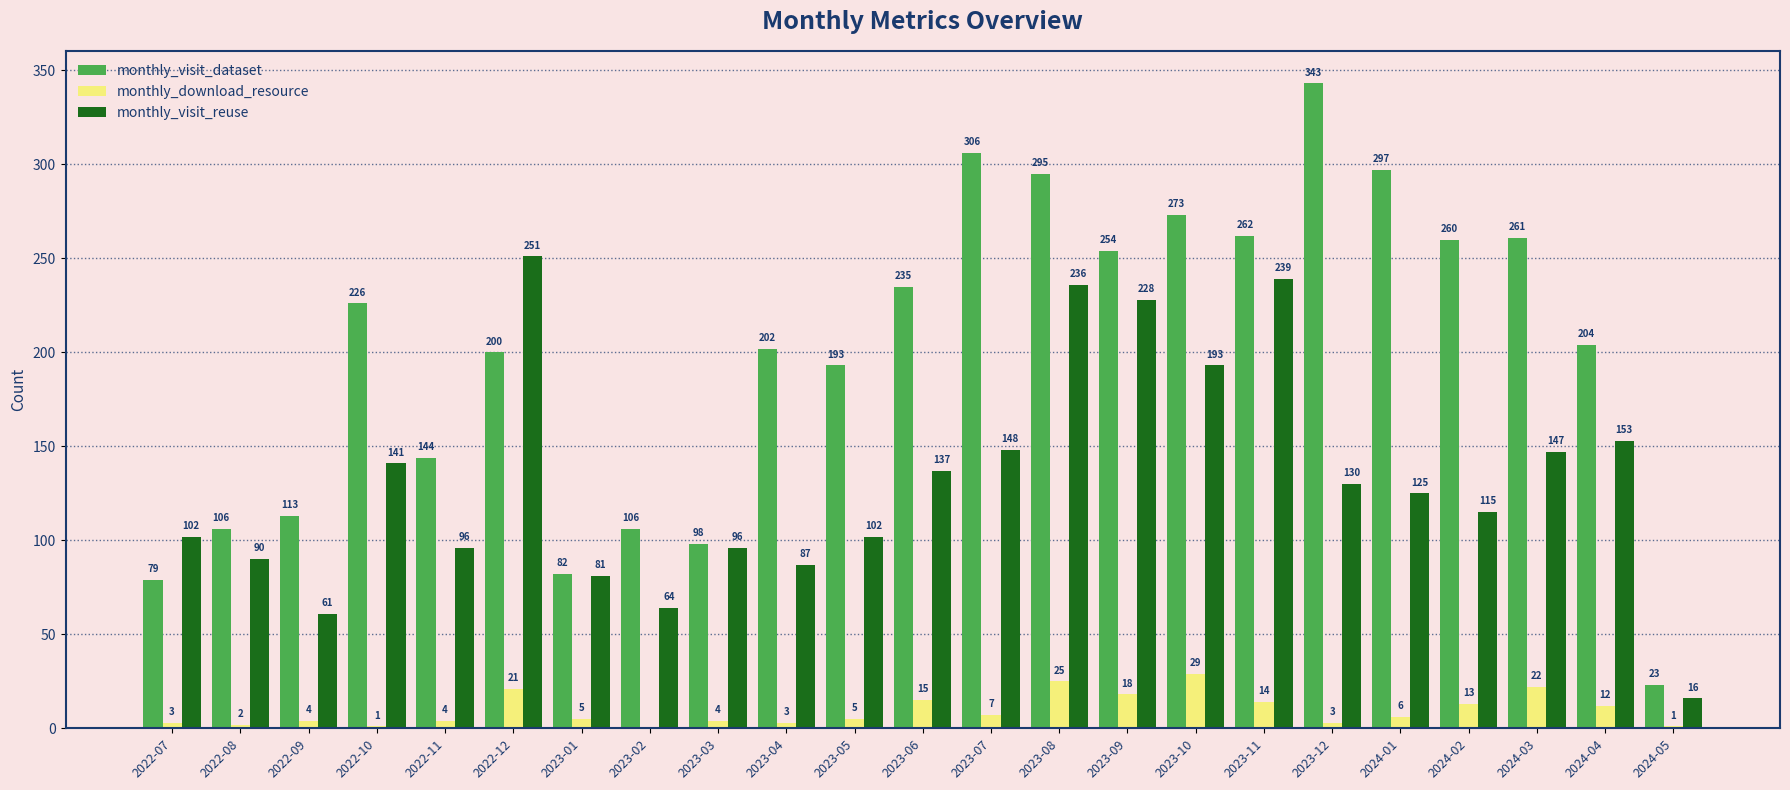

What is the sum of the monthly_visit_reuse values at 2023-05 and 2023-10?

295